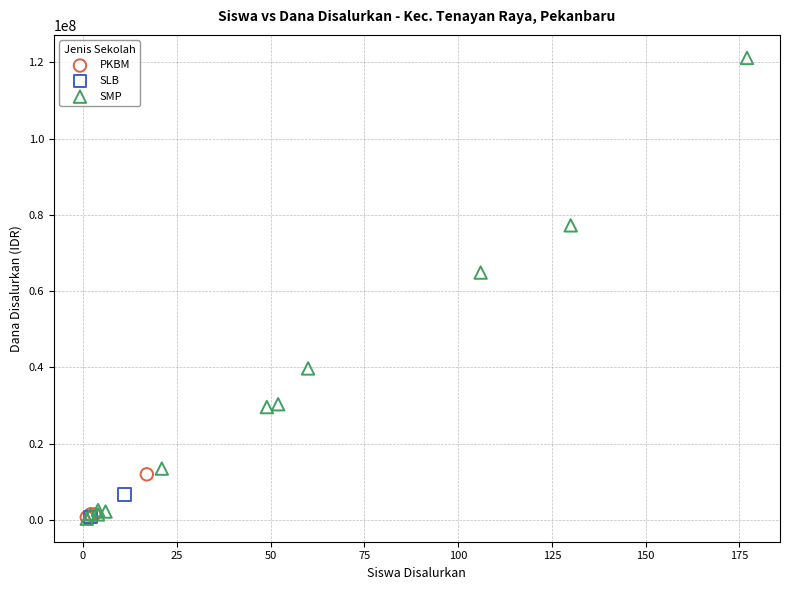

Which series has the largest Y range (max minus min)?

SMP